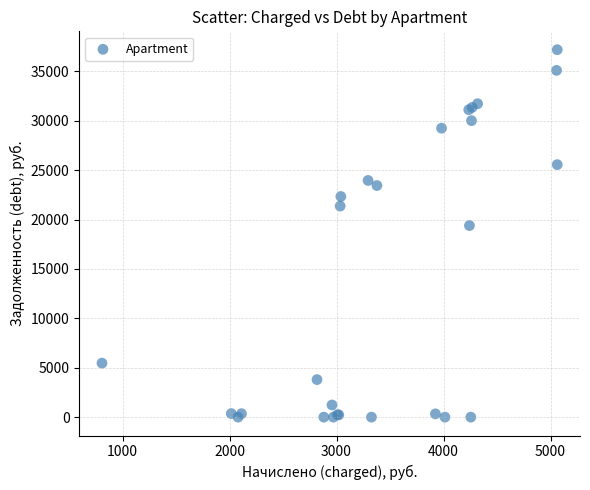

What Y value in the scatter plot is closest to 18600?

19396.2